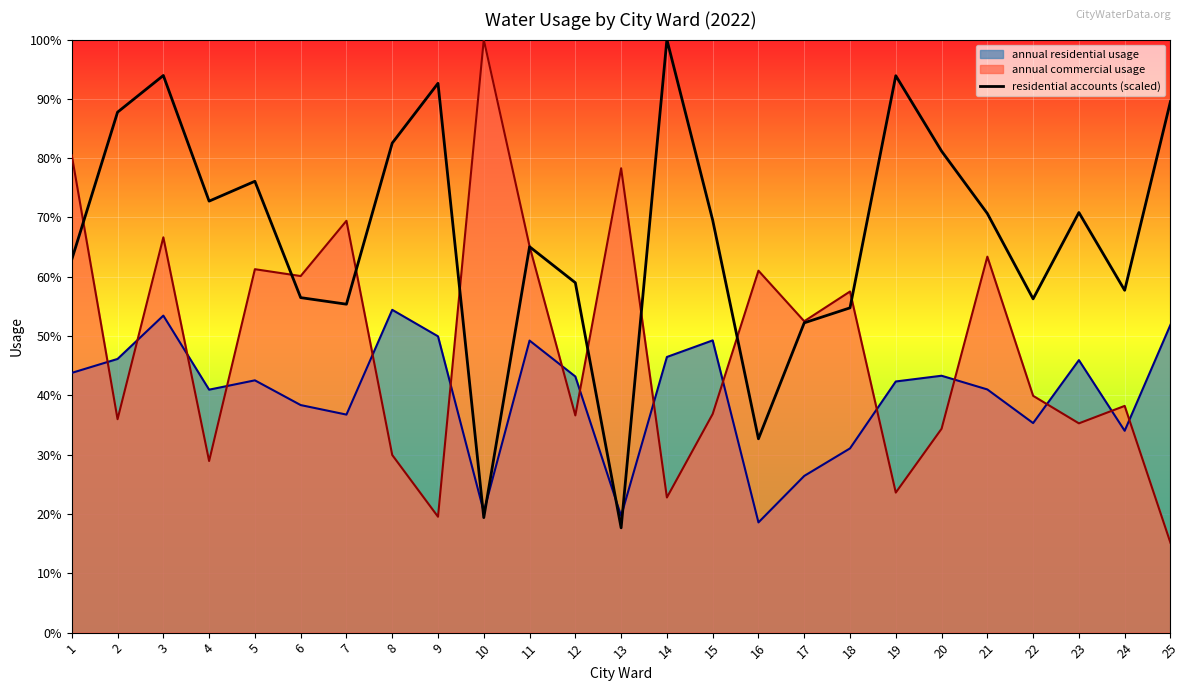

What is the sum of all values?

1671.1